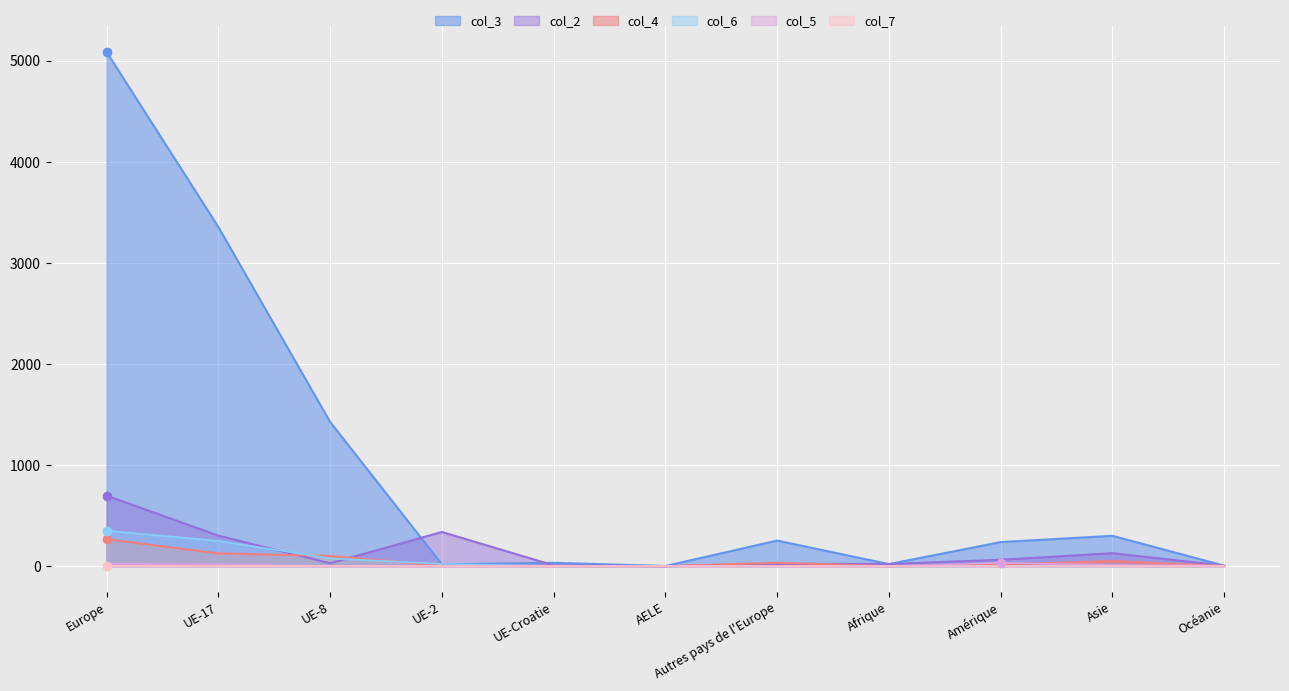

At UE-Croatie, list the series in order from smallest to largest.

col_6, col_5, col_7, col_4, col_2, col_3